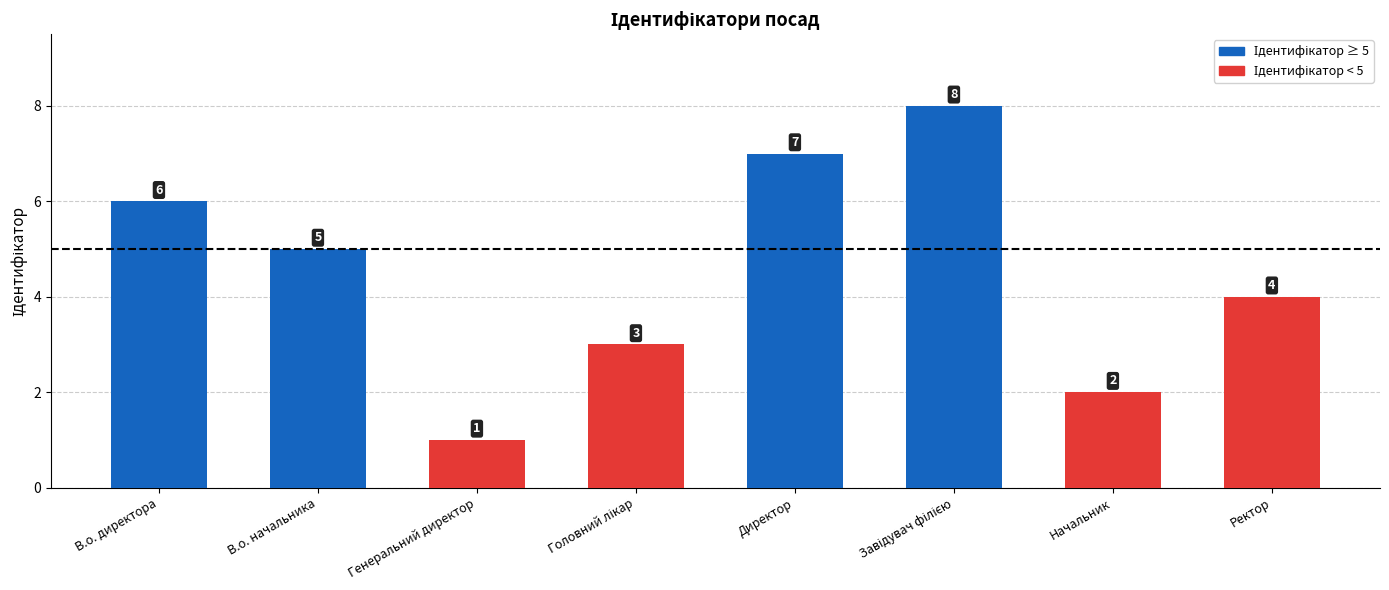

The value at В.о. директора is 1. True or false?

False